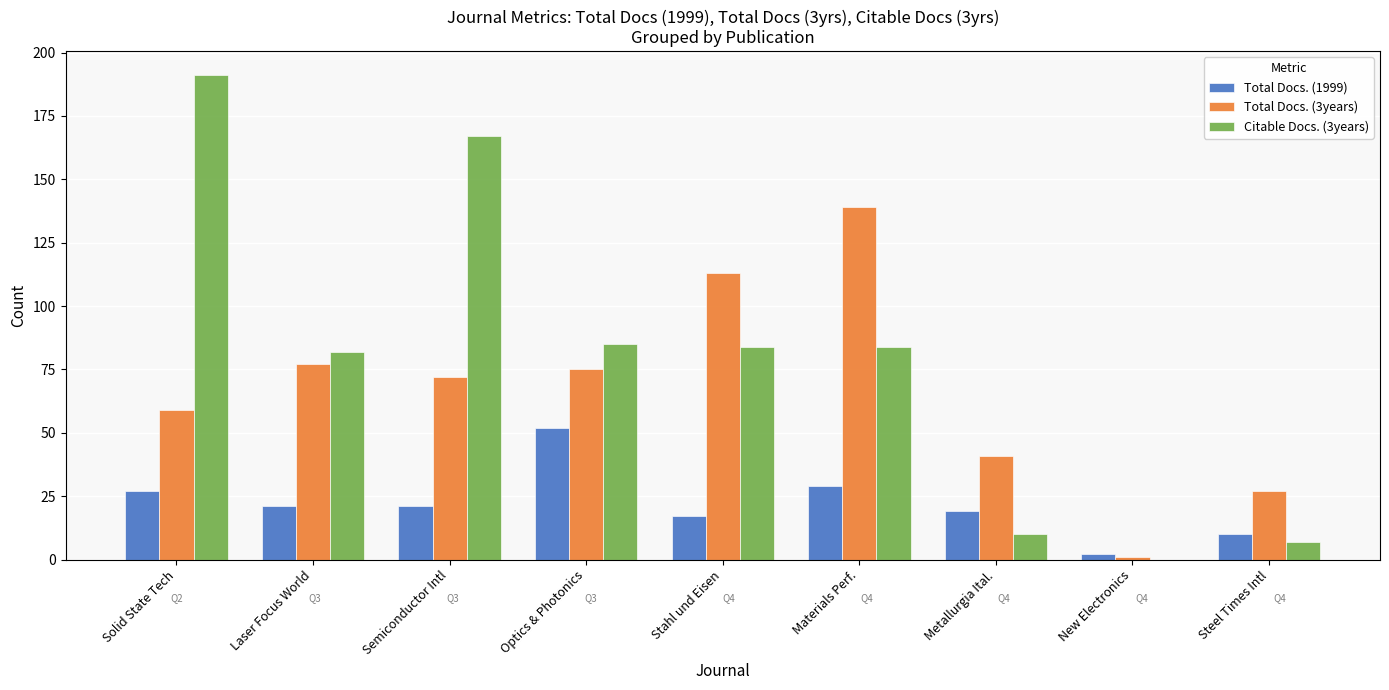

What is the average value of the Total Docs. (3years) series?

67